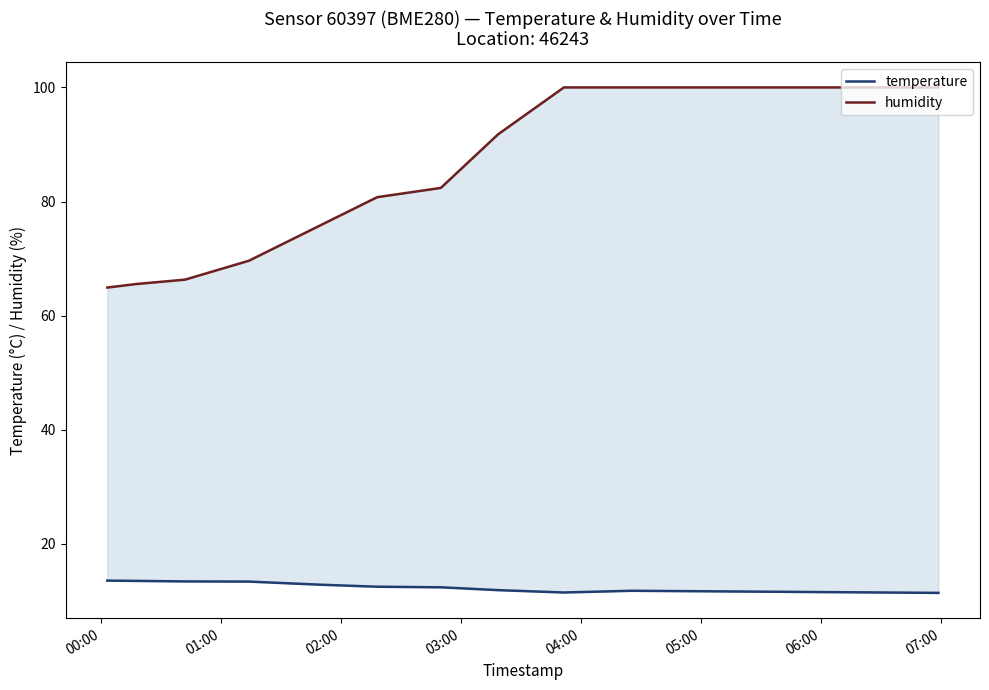

Where does the temperature series first go above 12?

00:00